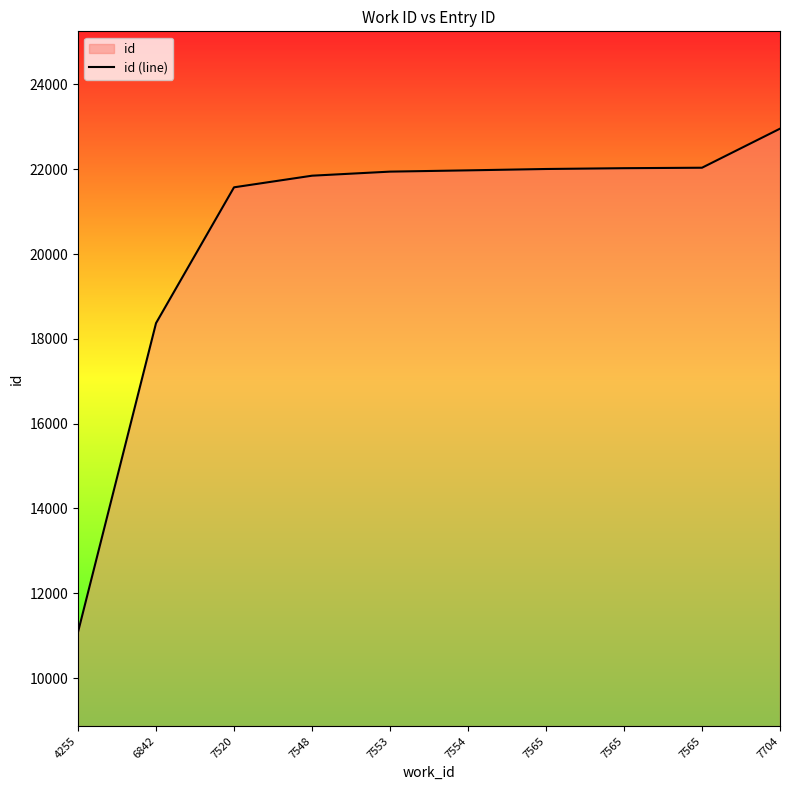

What is the value of the 9th point from the left?

22007